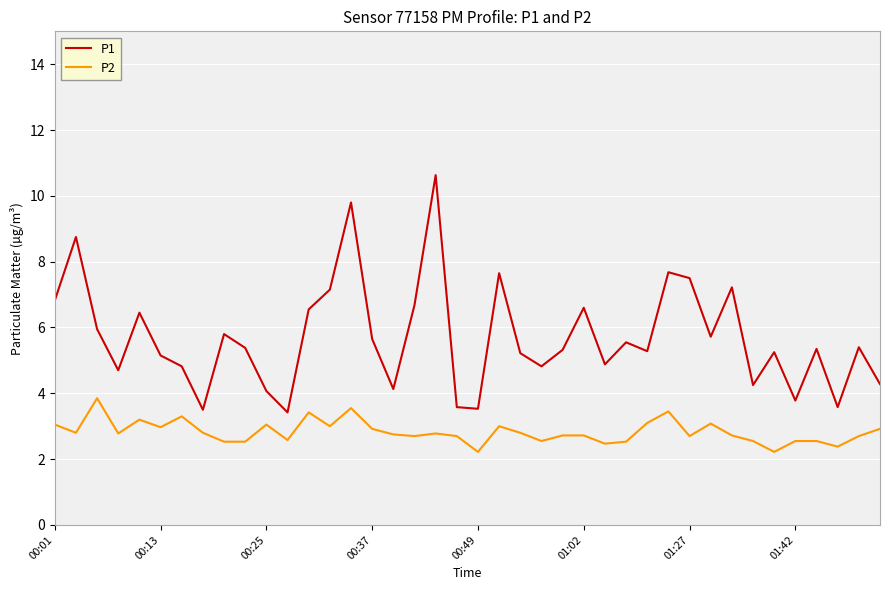

True or false: P1 and P2 cross at least once.

False